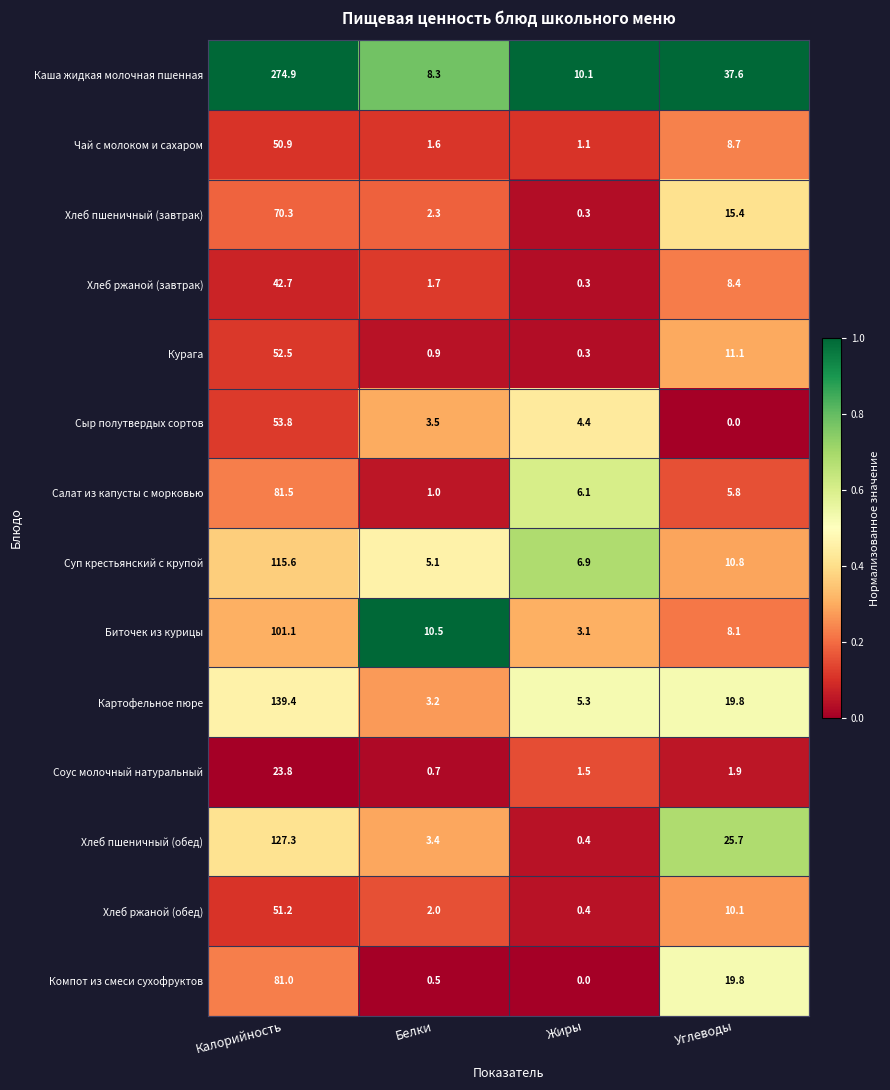

Is it true that Картофельное пюре equals 19.8 at Углеводы?

True